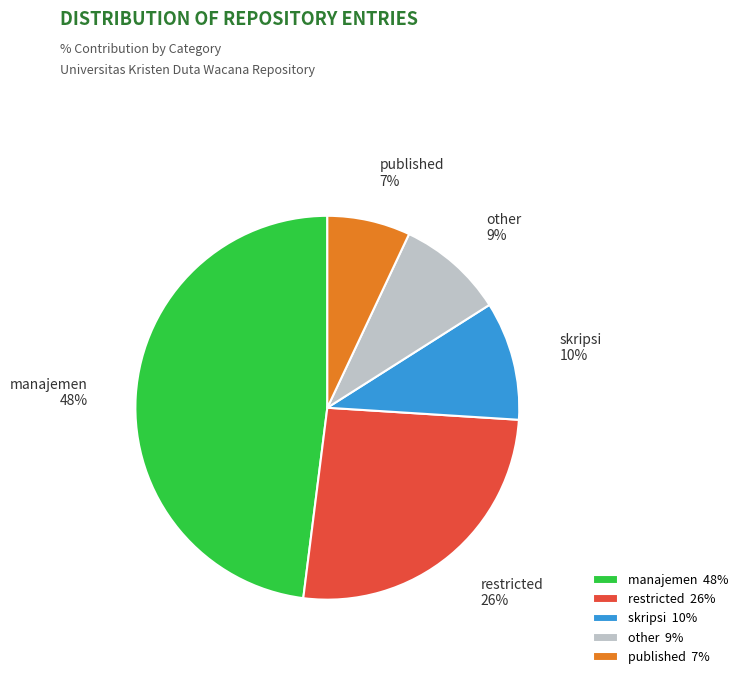

How many segments does this pie chart have?

5